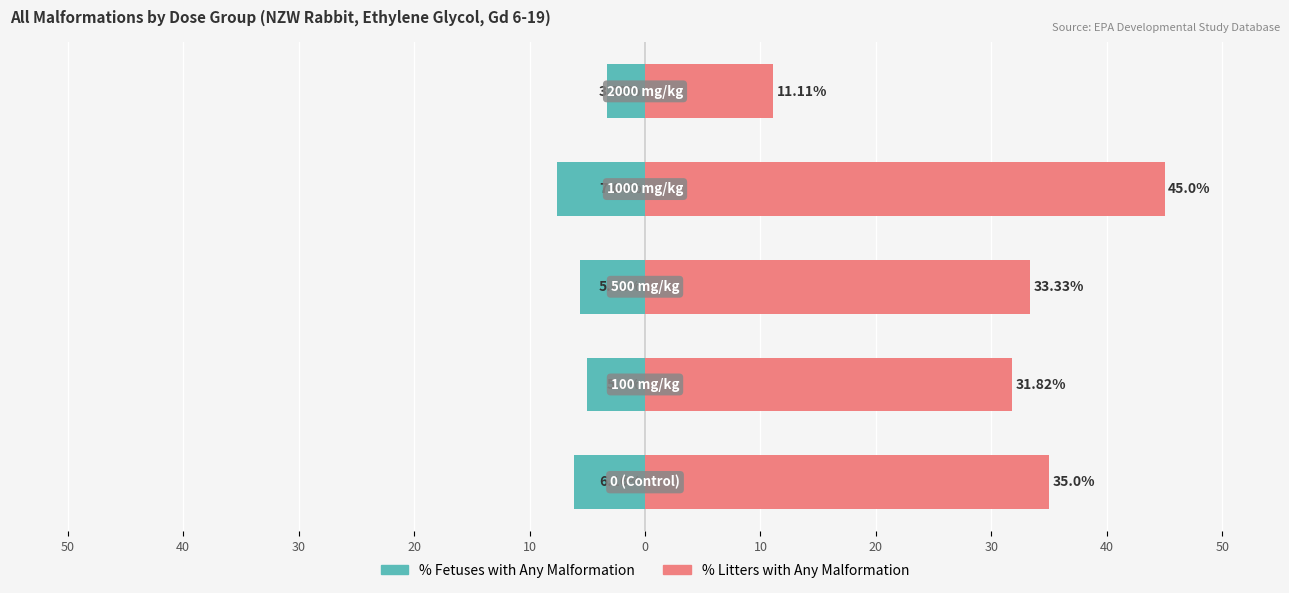

What are all the series names shown in the legend?

% Fetuses with Any Malformation, % Litters with Any Malformation